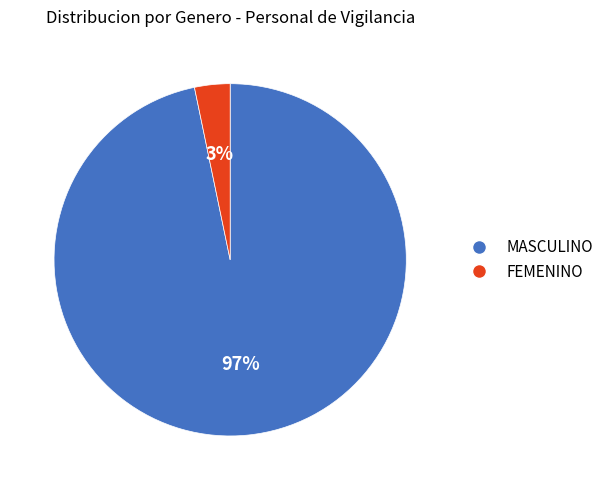

How many slices are in this pie chart?

2